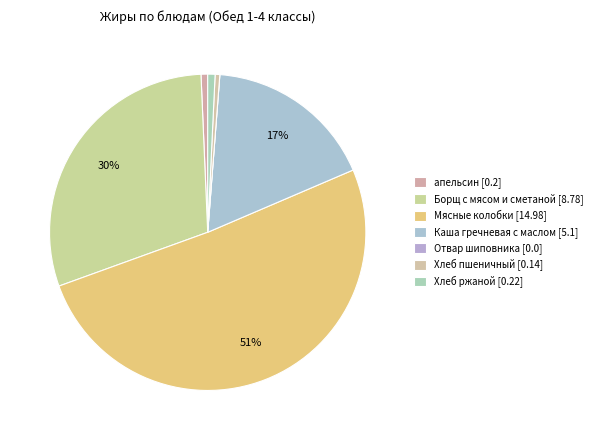

What percentage is NOT represented by Хлеб ржаной?

99.3%